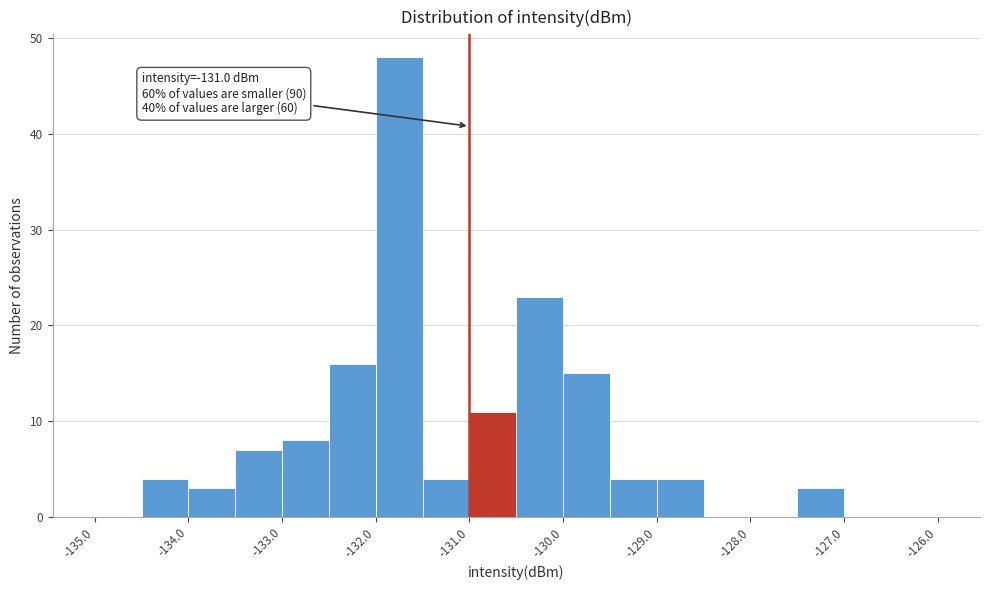

Which range on the x-axis has the tallest bar?

-132.0 to -131.5